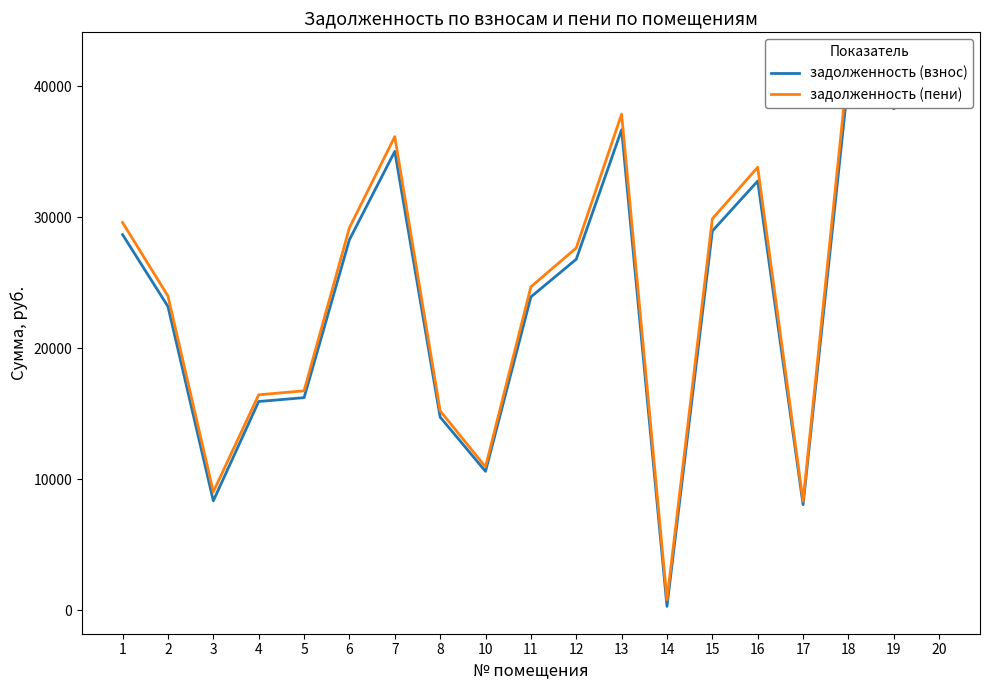

How many interior local peaks does the задолженность (взнос) series have?

4